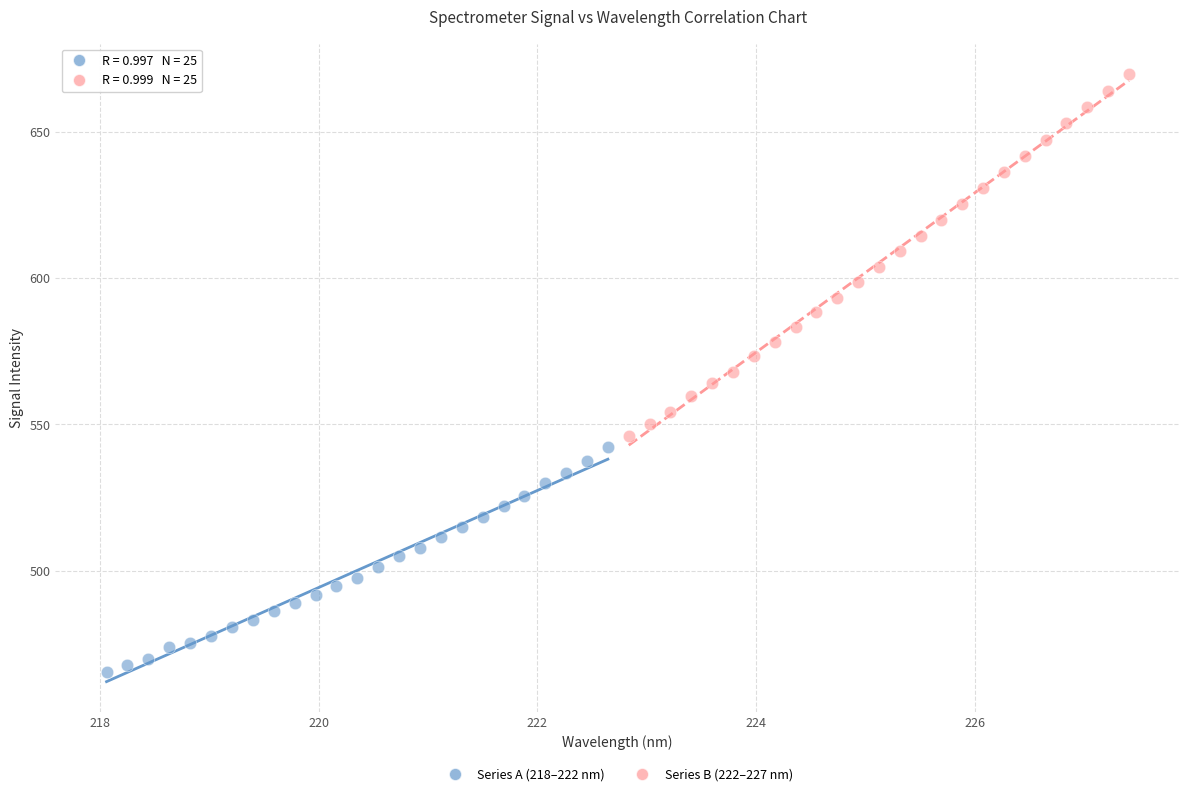

Which series contains the highest Y value?

Series B (222–227 nm)